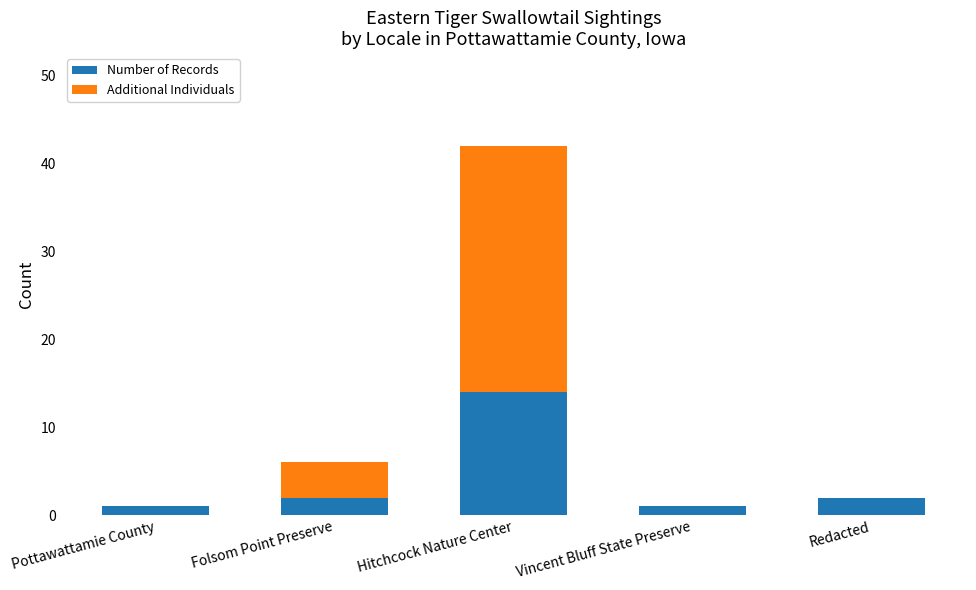

Count the number of categories in the chart.

5